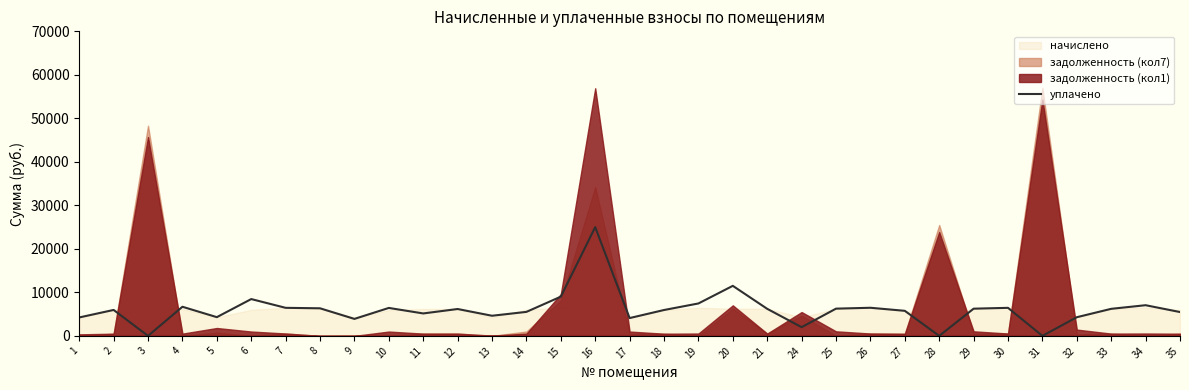

List the labels in order of value, largest first.

16, 20, 15, 6, 19, 34, 4, 26, 7, 30, 10, 8, 25, 29, 21, 33, 12, 2, 18, 27, 14, 35, 11, 13, 5, 32, 1, 17, 9, 24, 3, 28, 31